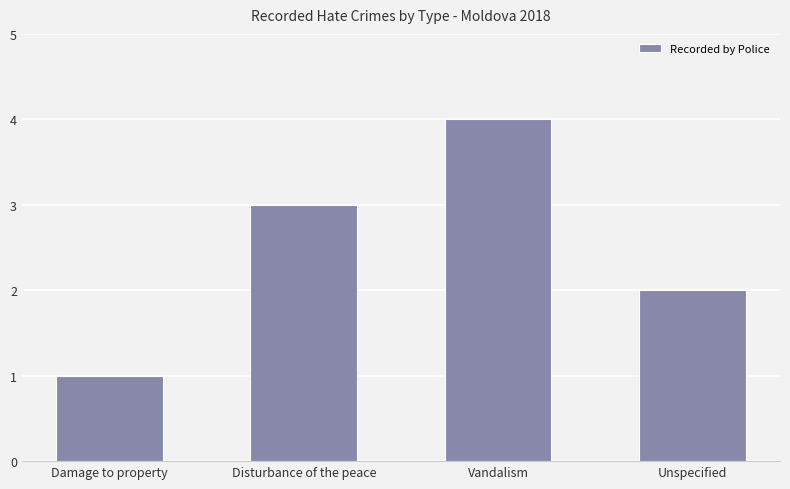

Reading right to left, extract all data points from this chart.

2	4	3	1